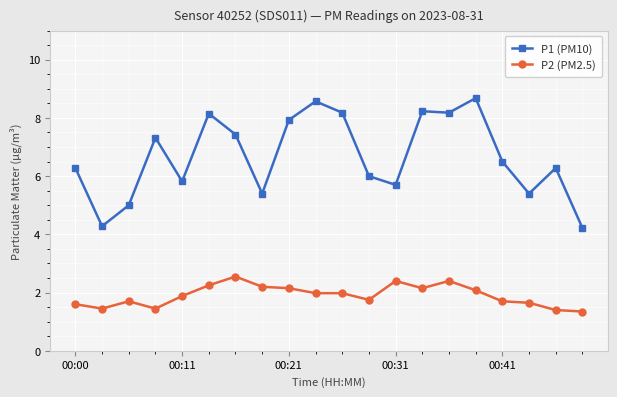

What is the difference between the maximum and second lowest values in the P1 (PM10) series?

4.4